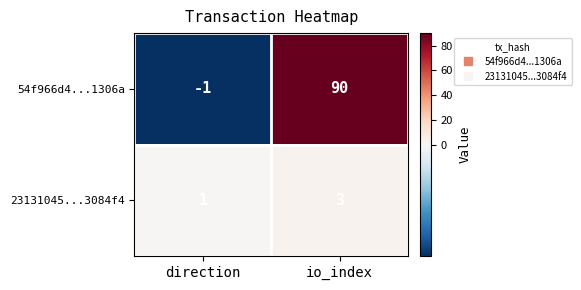

Which series has the largest total across all categories?

54f966d4...1306a